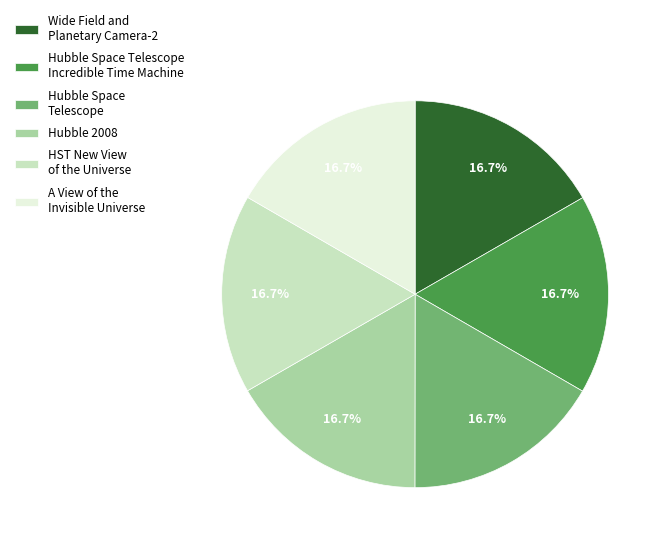

Do HST New View of the Universe and Hubble Space Telescope together represent more than half of the pie?

No